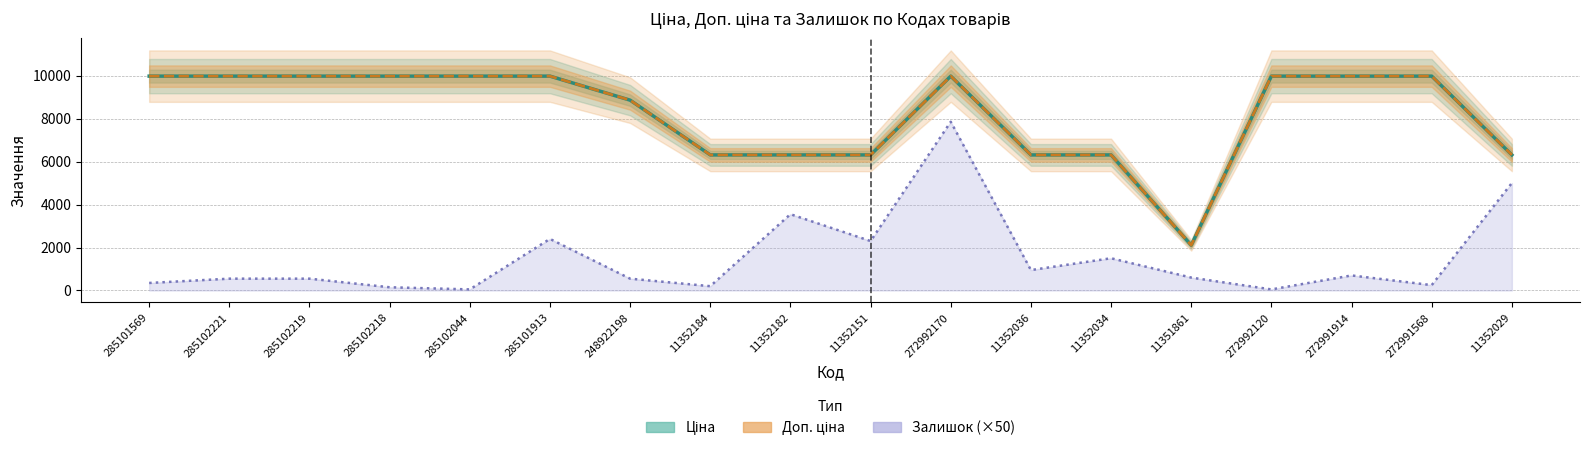

What is the highest value of the Доп. ціна series?

9975.0